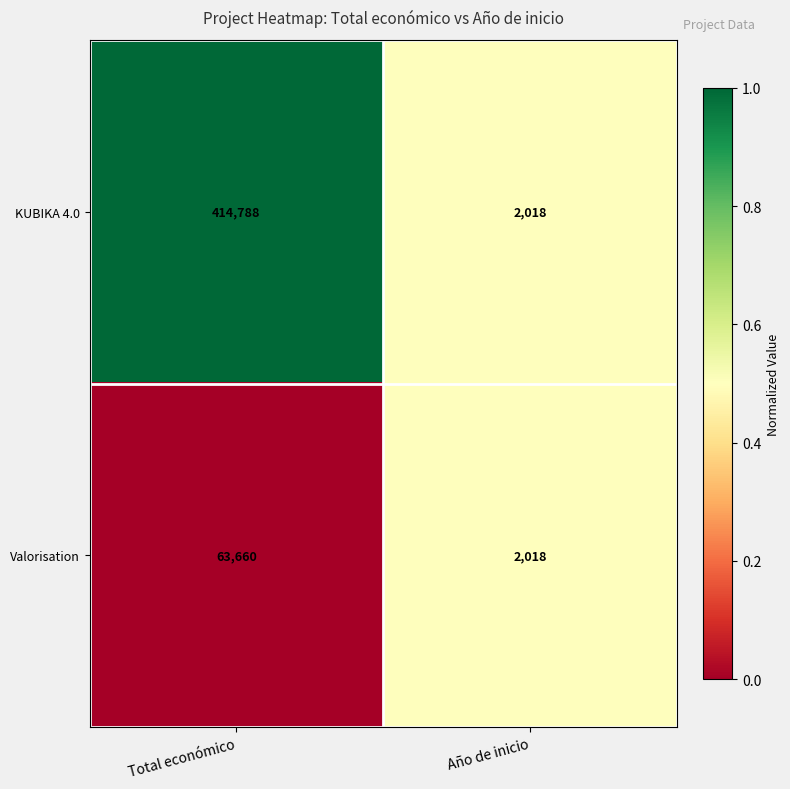

Is it true that Valorisation equals 1186 at Año de inicio?

False